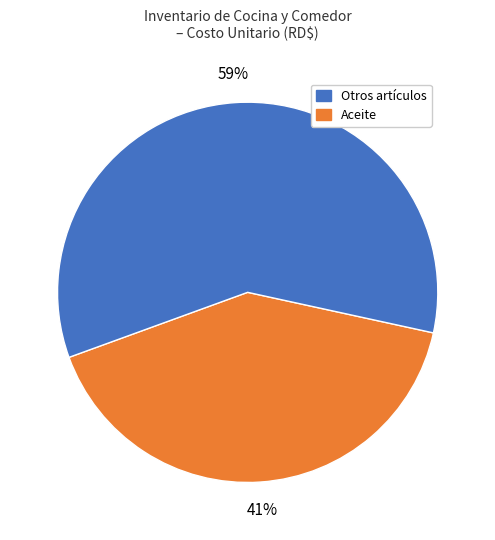

Does any single category account for the majority?

Yes